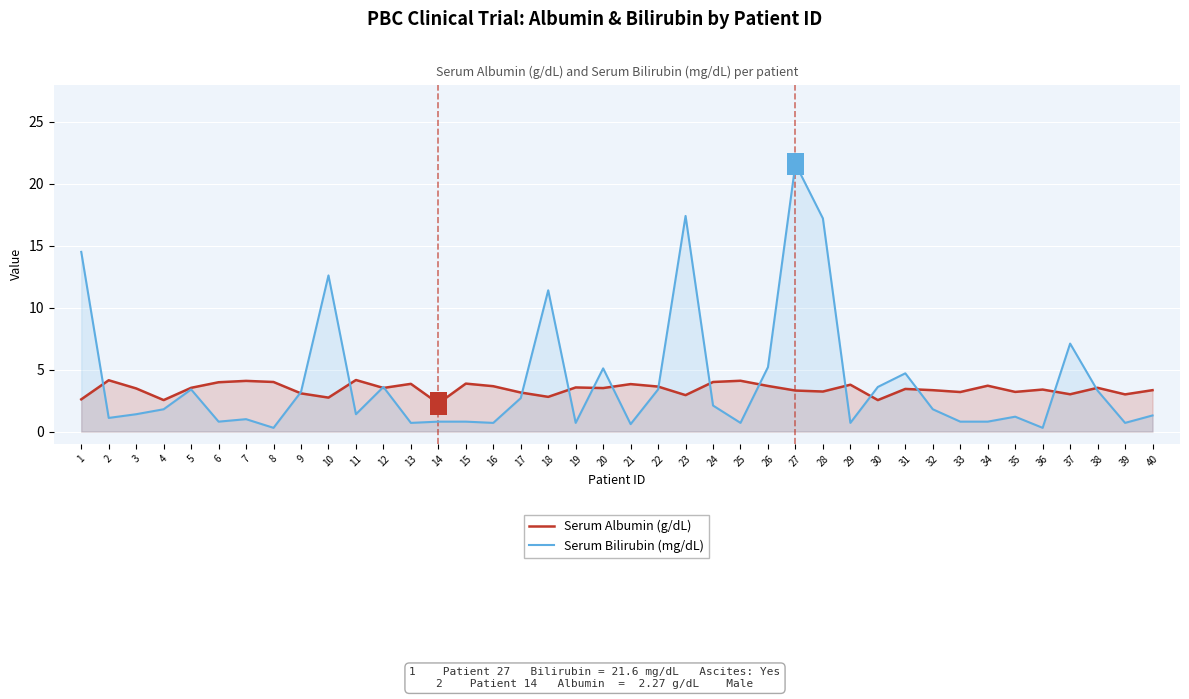

Where is Serum Albumin (g/dL) nearest to the value 3?

39